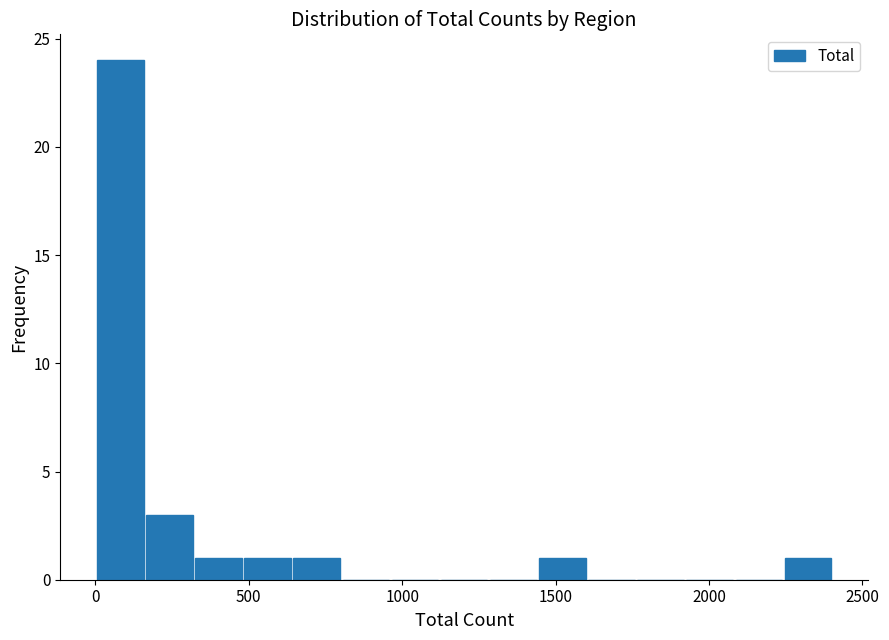

Around what value on the x-axis is the tallest bar? Give the approximate position of its centre, as read against the axis.

100